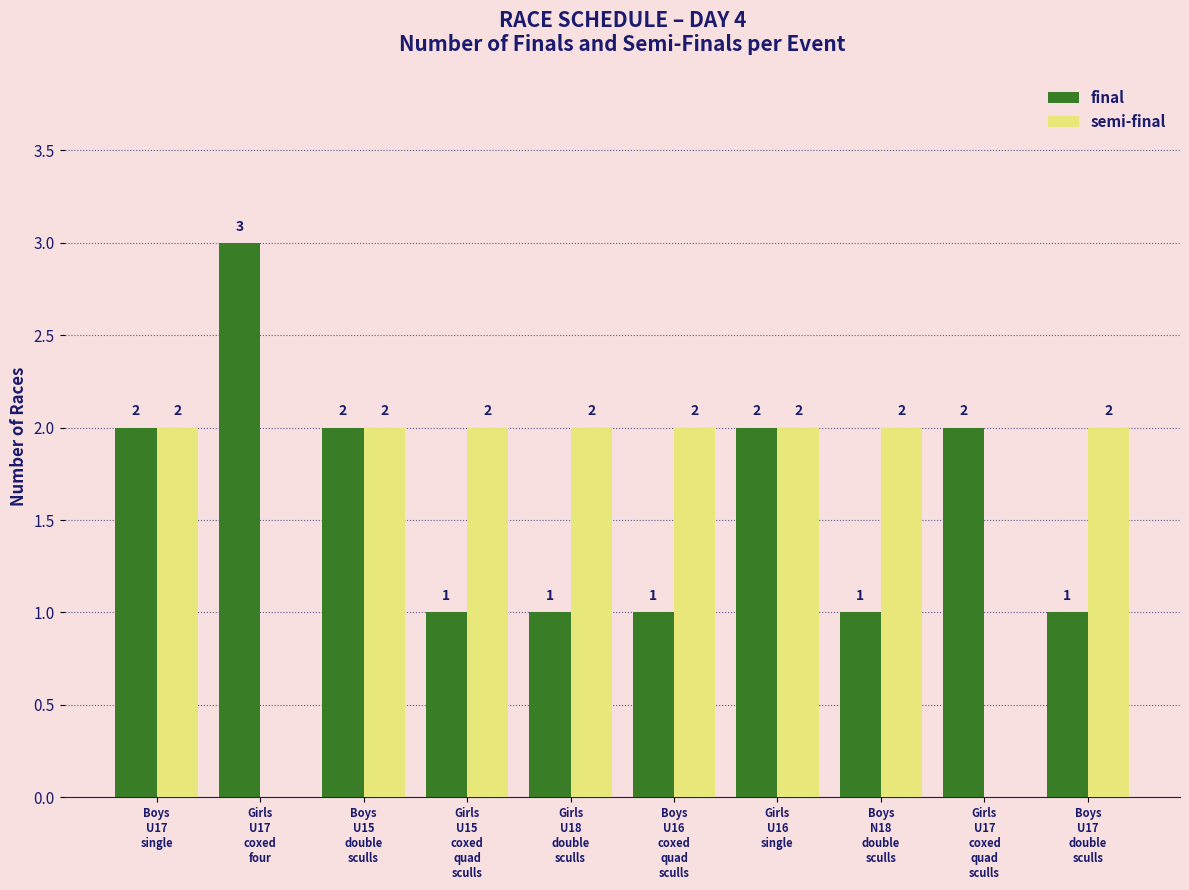

What is the sum of all semi-final values?

16